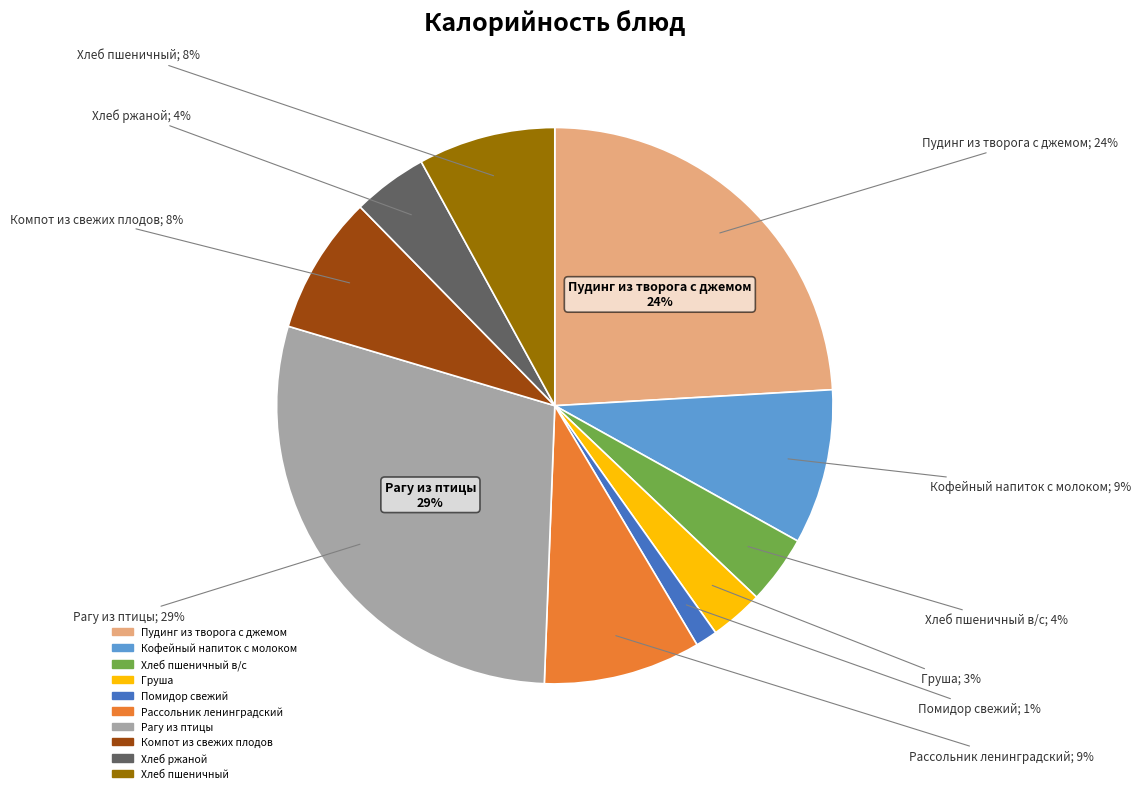

Is it true that Хлеб пшеничный в/с is 1% of the pie?

False